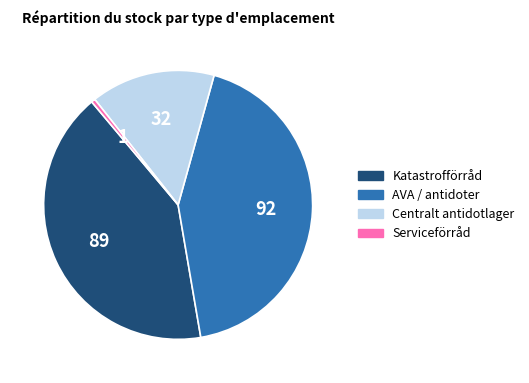

Does any single category account for the majority?

No